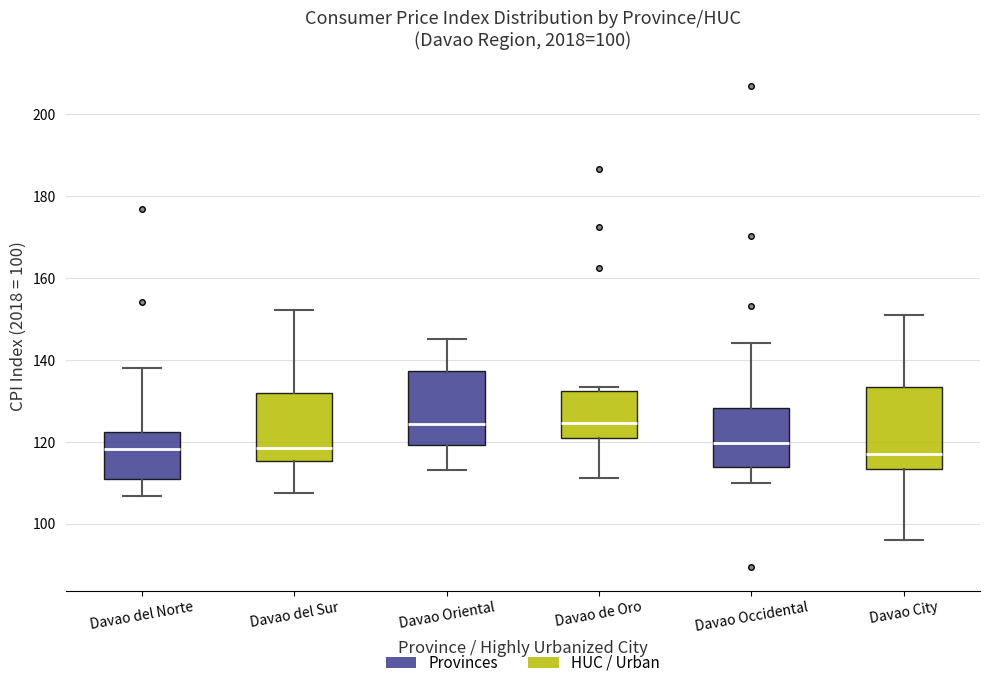

Comparing the boxes themselves (not the whiskers), which one is the tallest?

Davao City